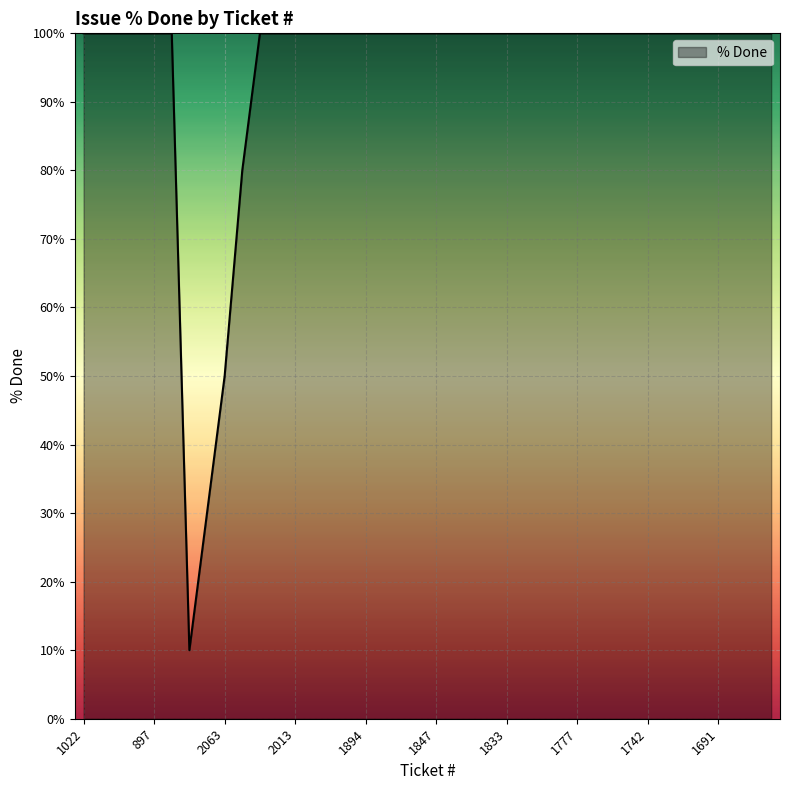

What is the smallest value displayed?

10